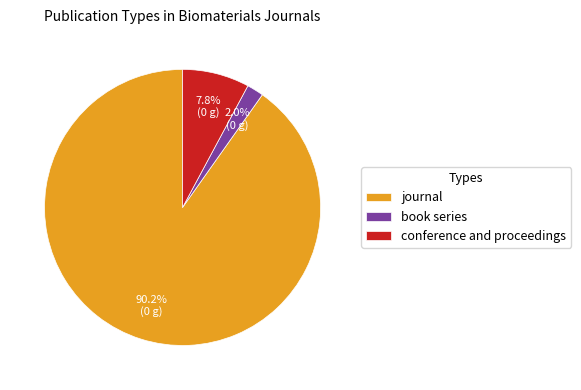

Is it true that journal is 75% of the pie?

False